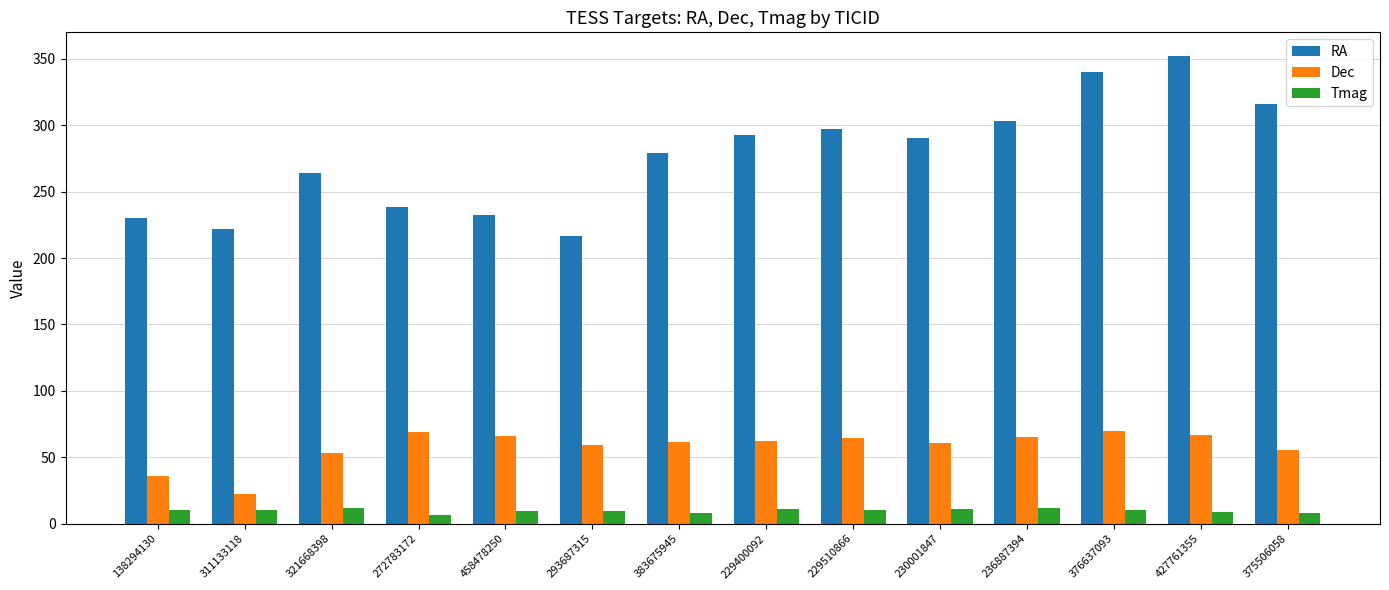

Are the bars horizontal?

No